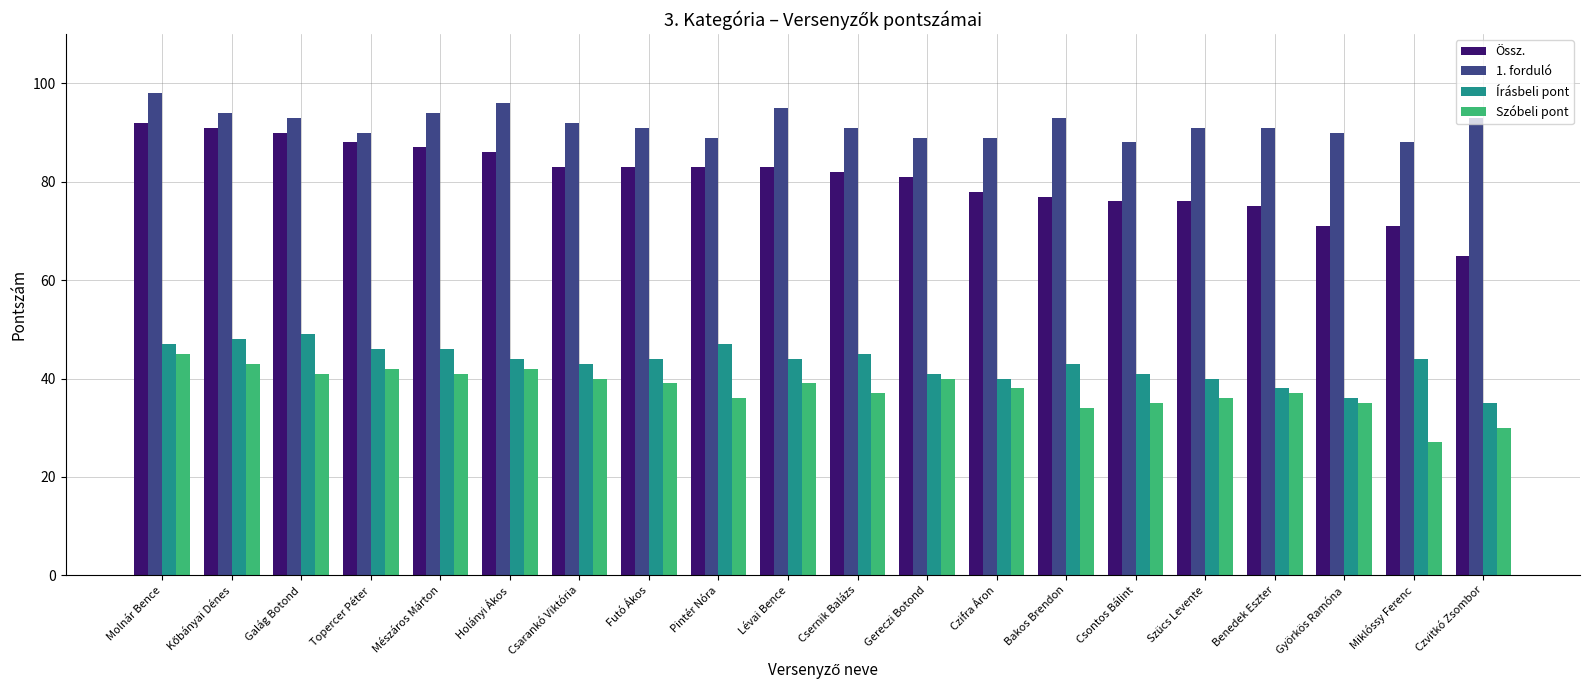

List the series in order of their peak value, highest first.

1. forduló, Össz., Írásbeli pont, Szóbeli pont